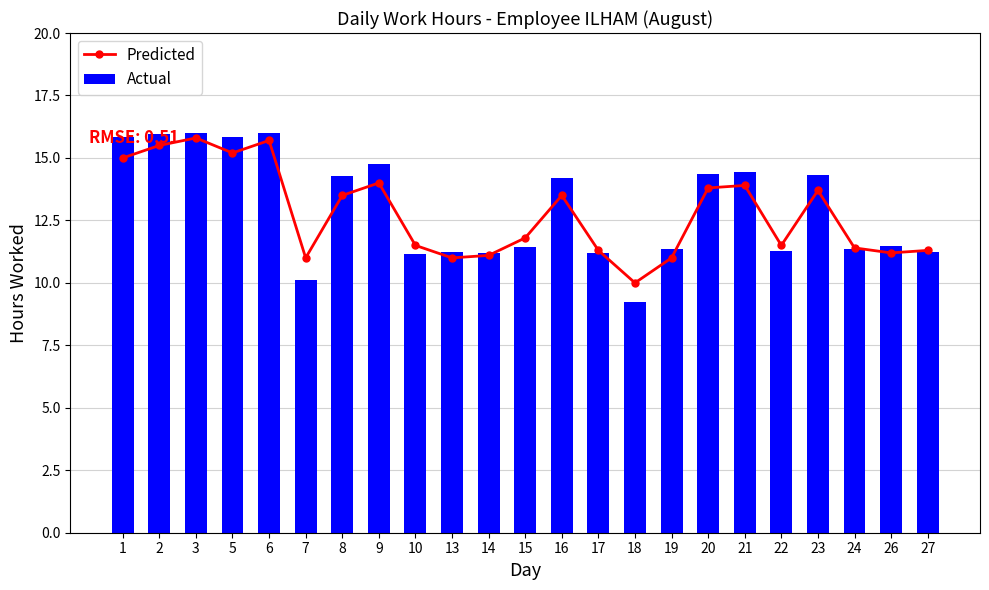

Which category has the lowest value in the Actual series?

18